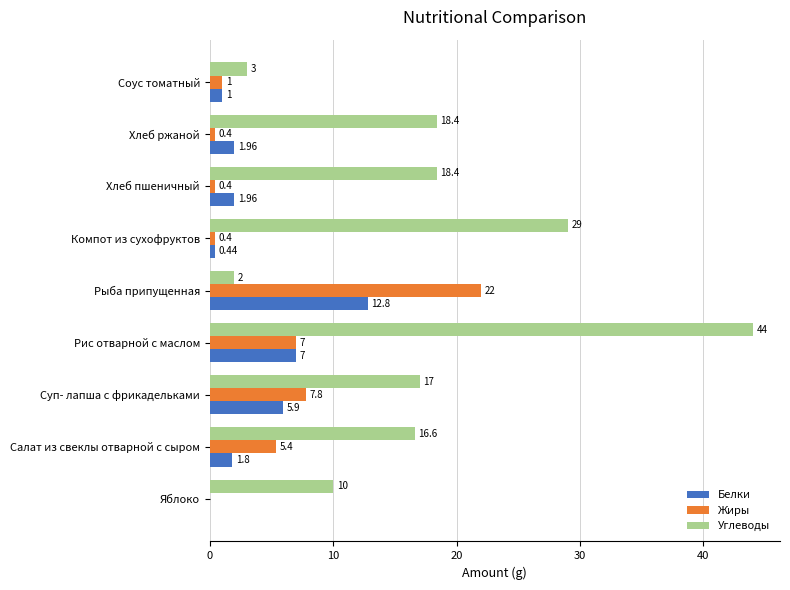

At which category is the sum across all series the highest?

Рис отварной с маслом